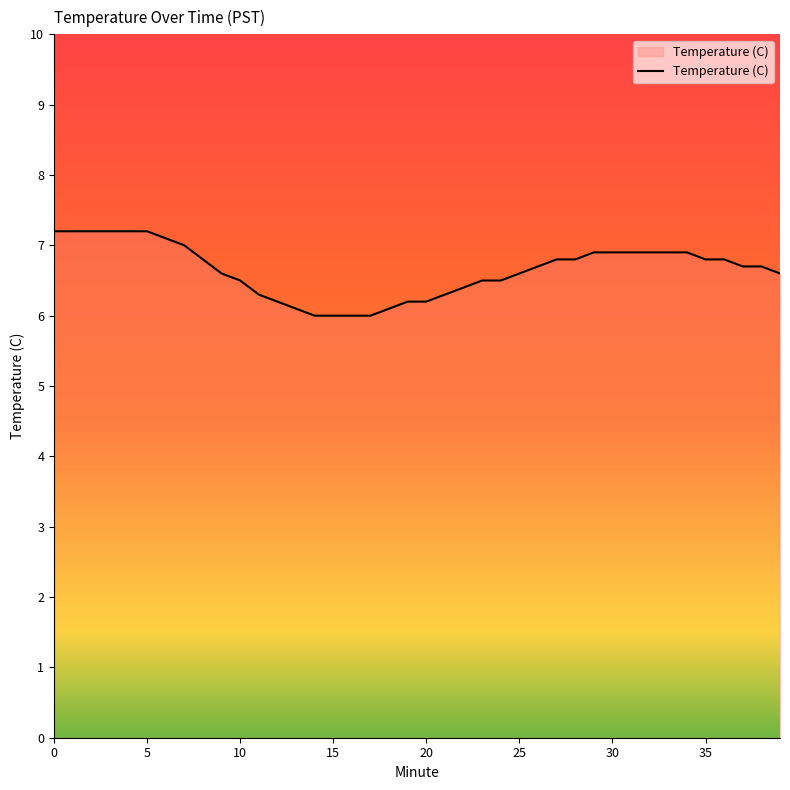

What is the minimum value shown in the chart?

6.0